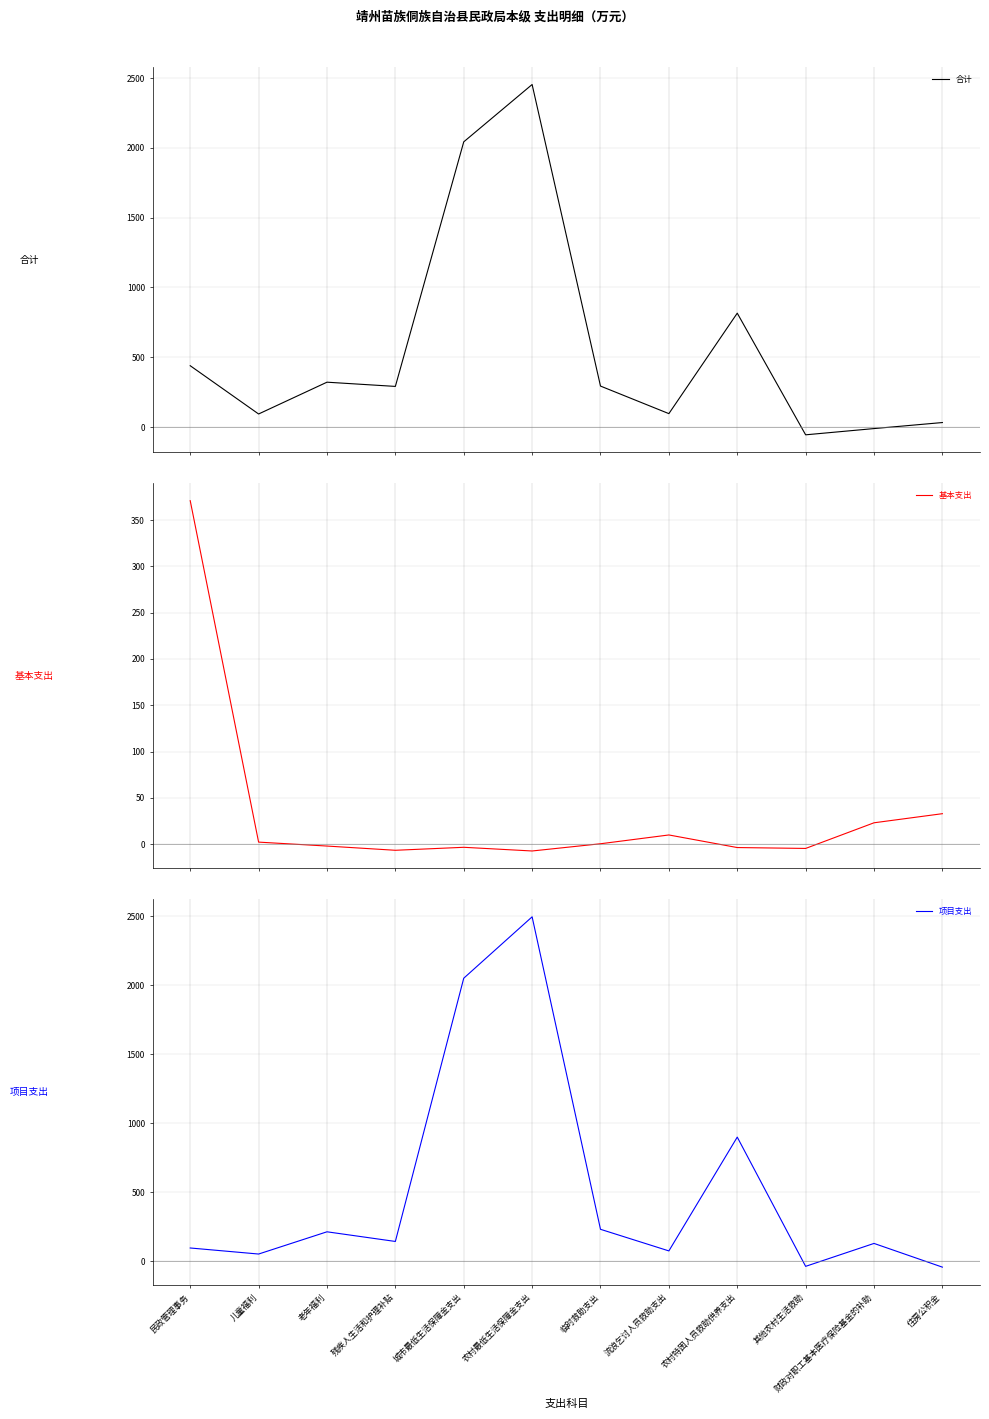

What is the total value across all series at 农村特困人员救助供养支出?

1711.9